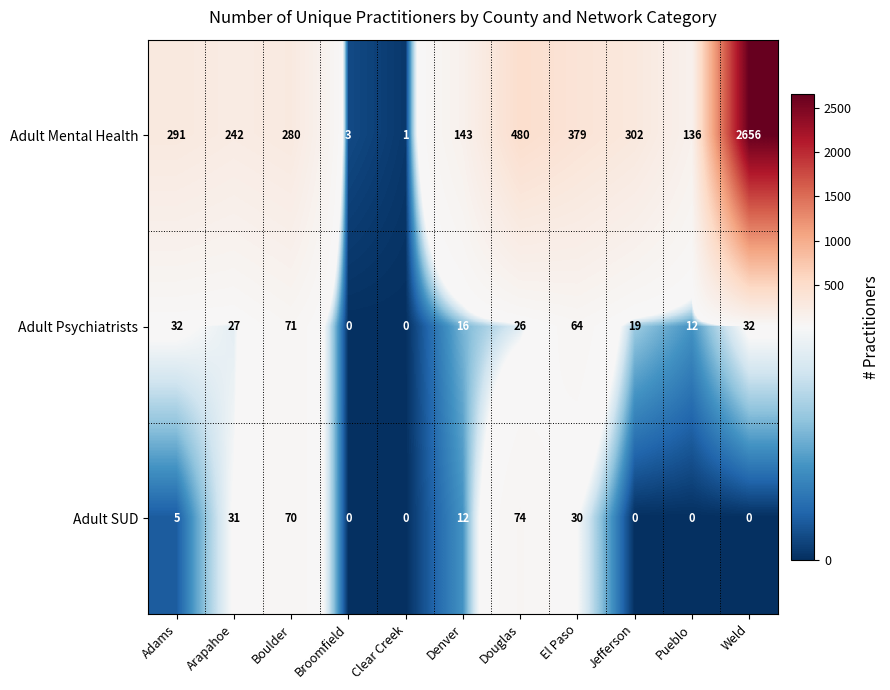

List the series in order of their peak value, lowest first.

Adult Psychiatrists, Adult SUD, Adult Mental Health